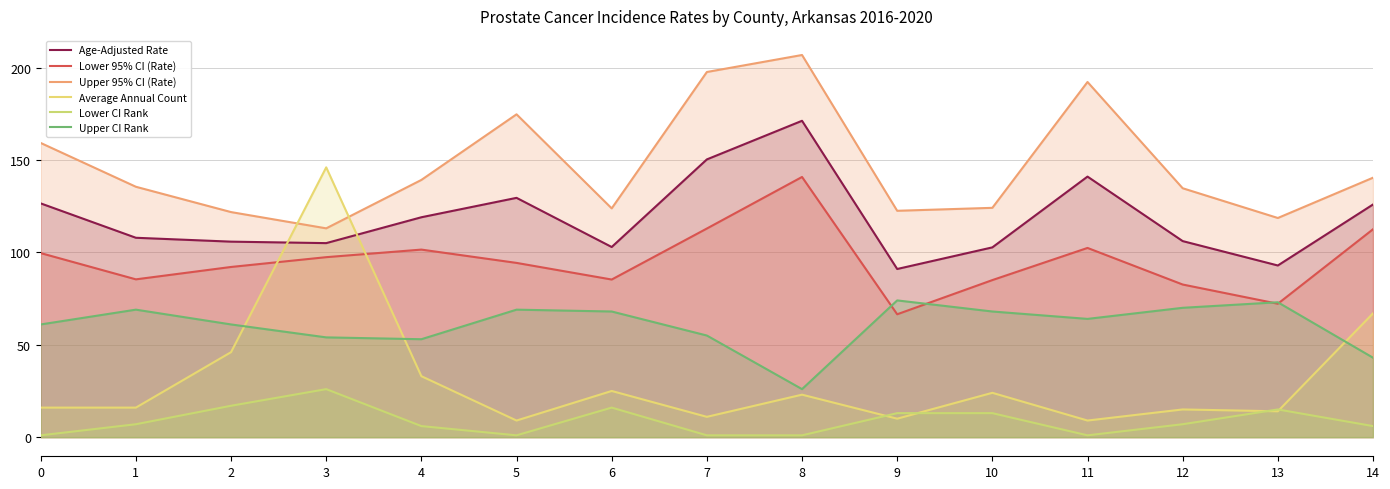

What is the total value across all series at 5?

477.5